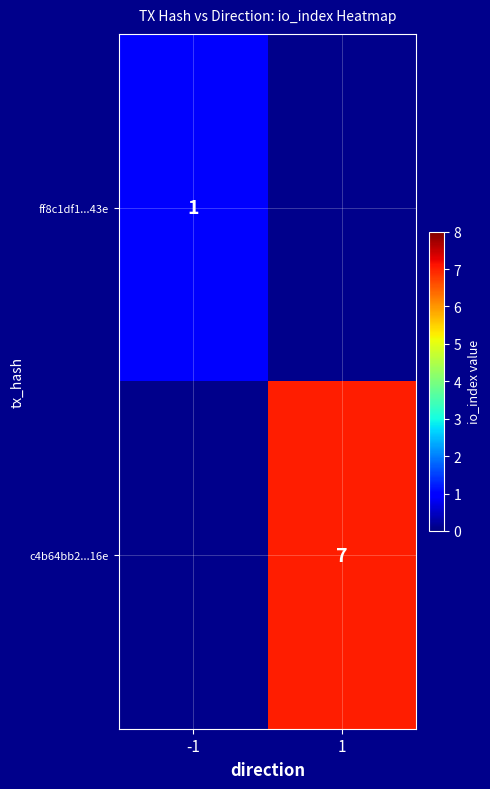

The value of ff8c1df1...43e at -1 is 1. True or false?

True